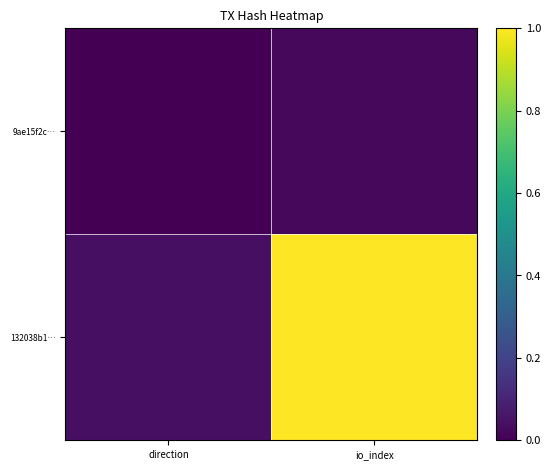

Between io_index and direction, which is larger?

io_index